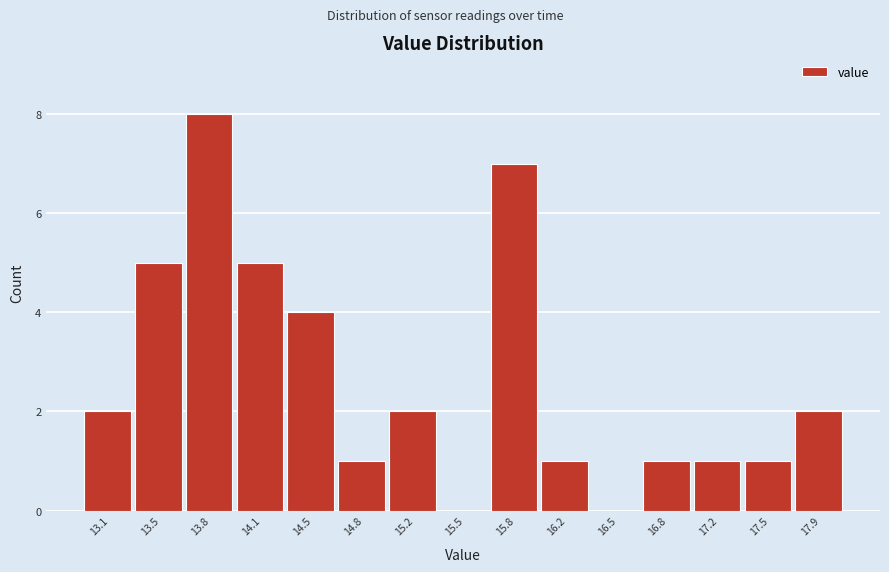

What is the sum of the values at 14.5 and 16.5?

4